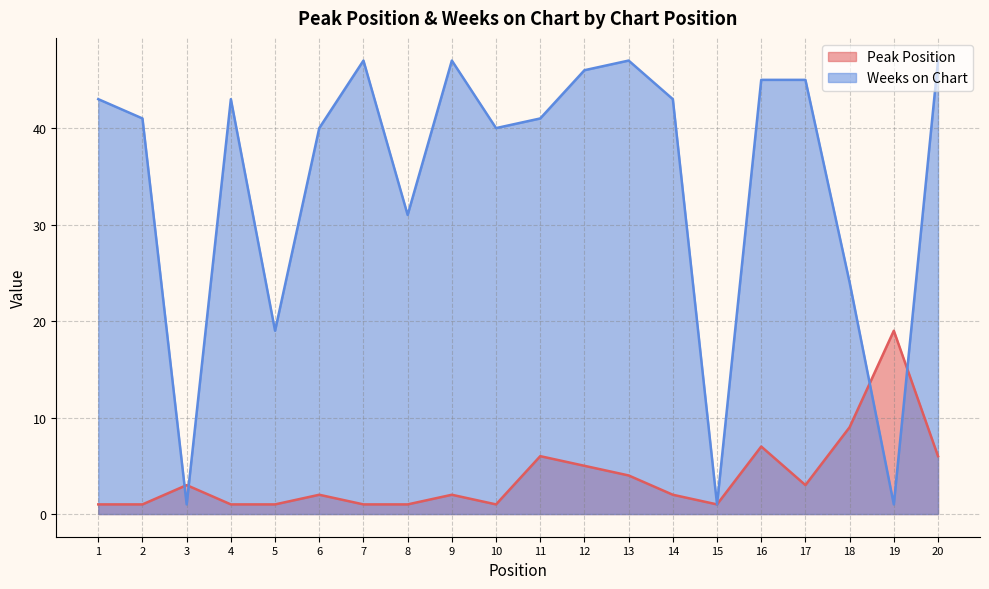

What is the minimum value shown in the chart?

1